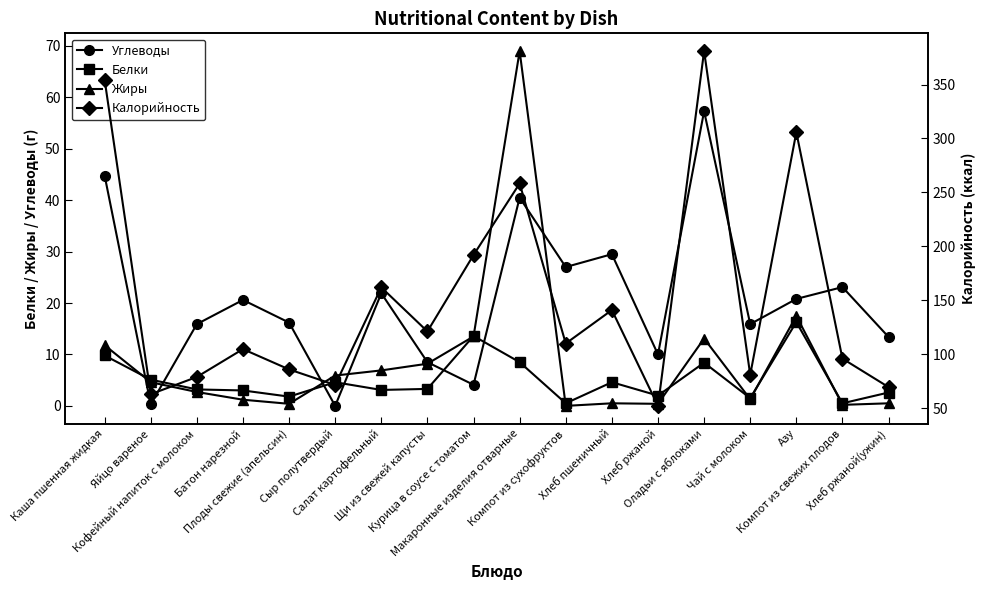

What position from the left is Компот из сухофруктов?

11